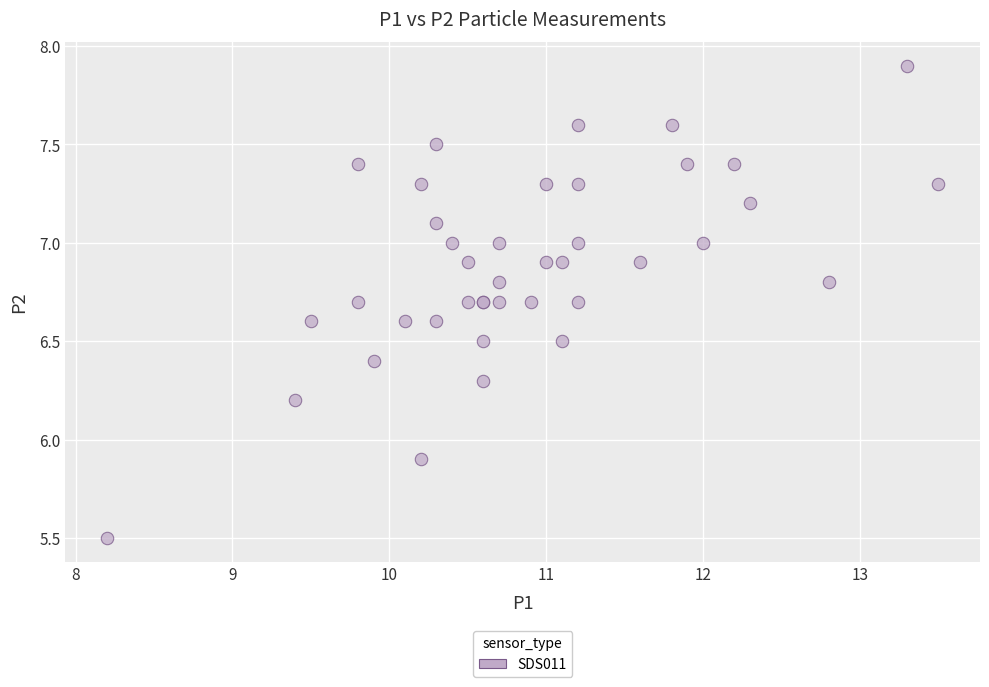

What Y value in the scatter plot is closest to 6?

5.9